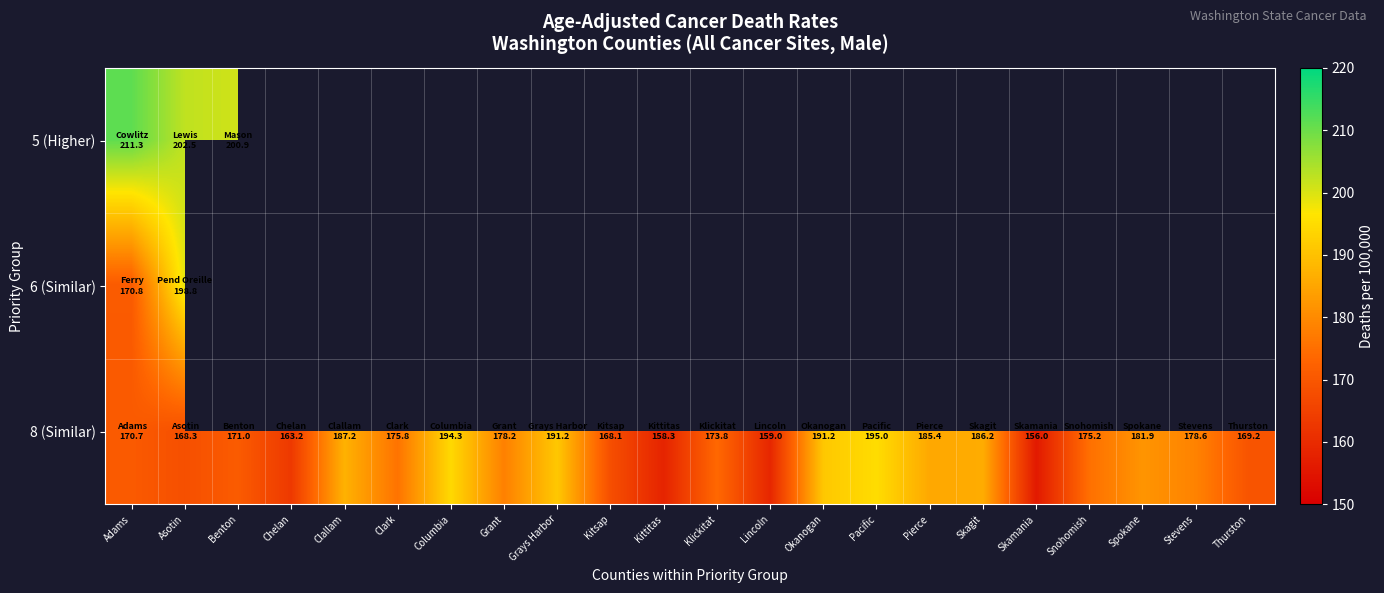

List the series in order of their peak value, lowest first.

8 (Similar), 6 (Similar), 5 (Higher)